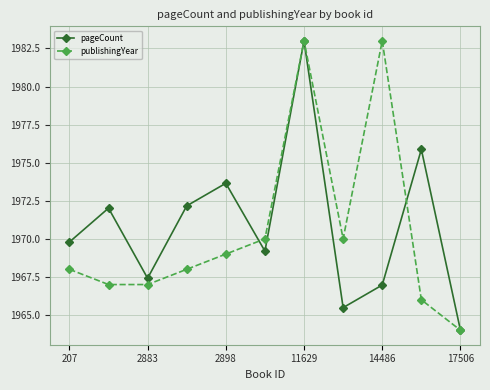

How many interior local valleys does the pageCount series have?

3